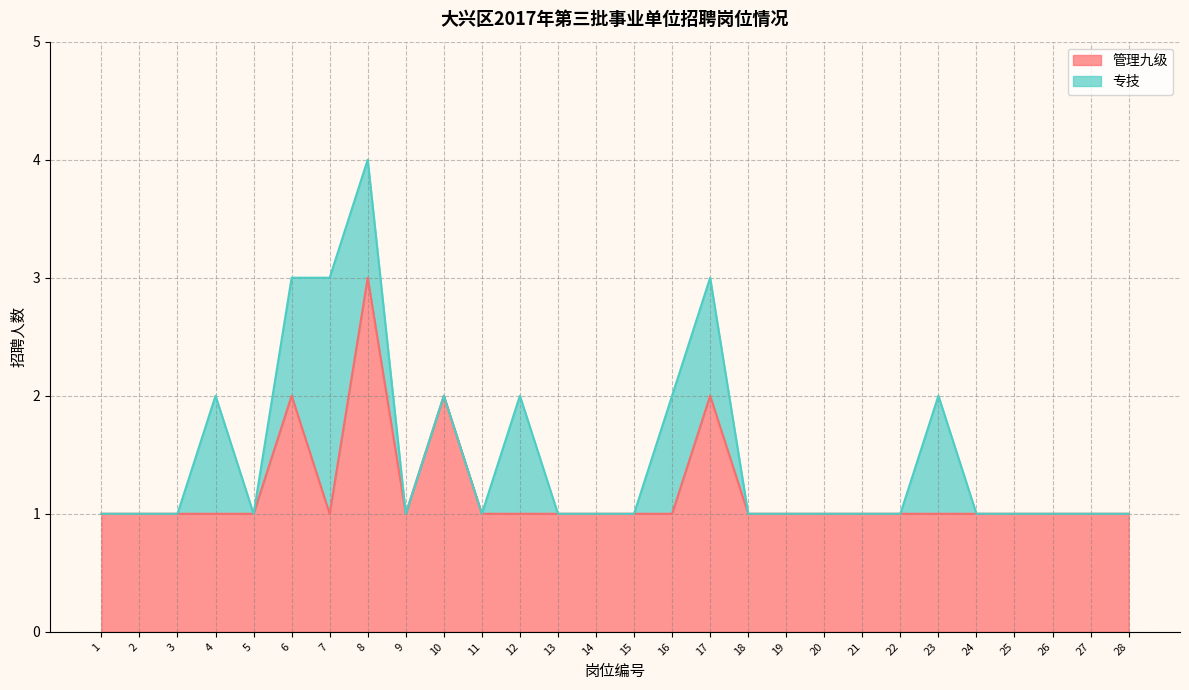

True or false: 管理九级 has a value of 2 at 17.

True